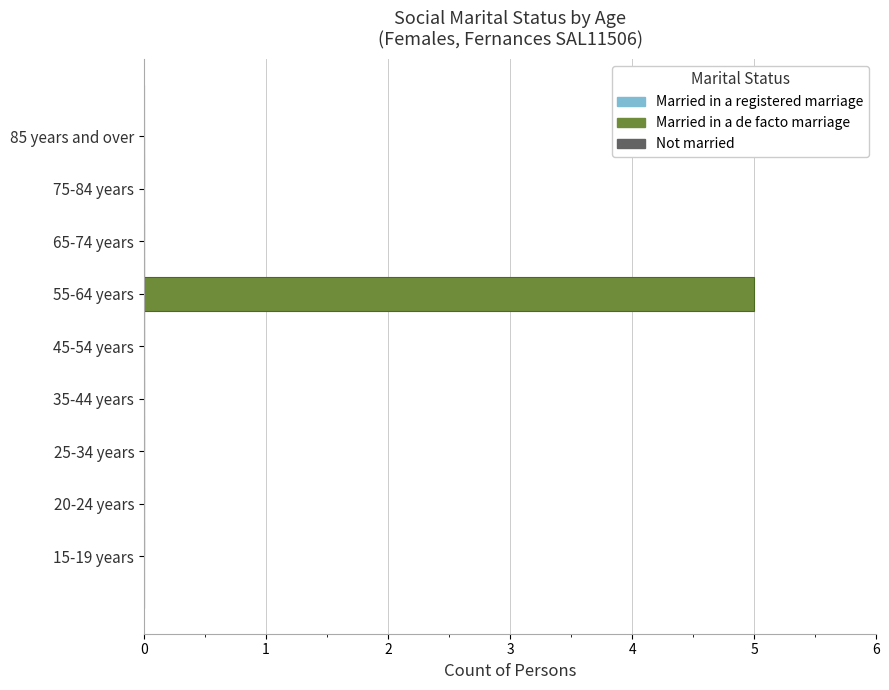

What is the maximum value shown in the chart?

5